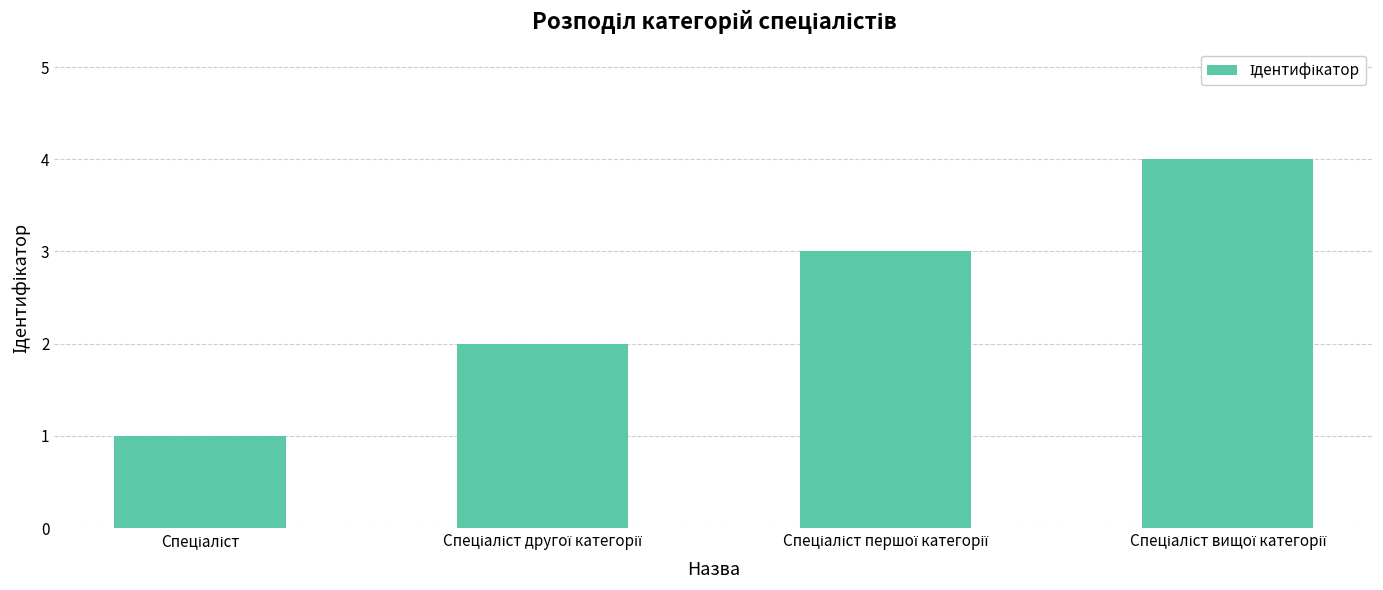

What is the sum of all values?

10